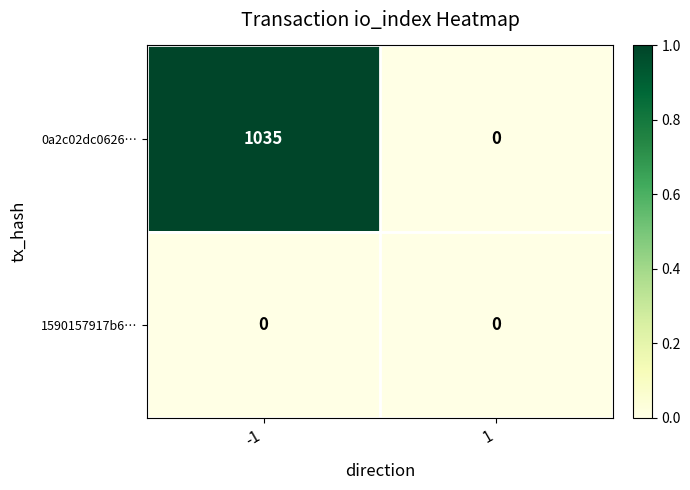

Is it true that 1590157917b6… equals 0 at 1?

True